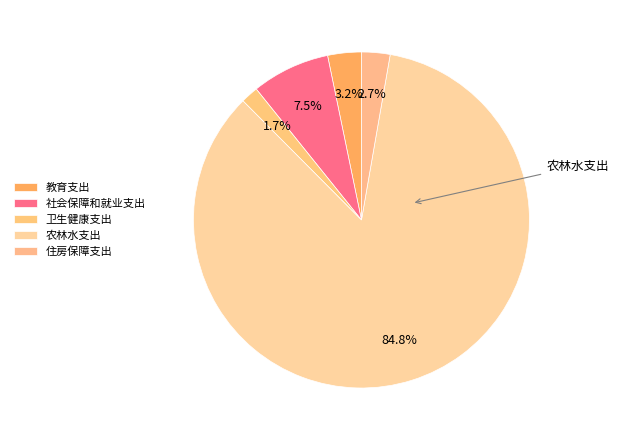

Count the number of slices in the pie.

5